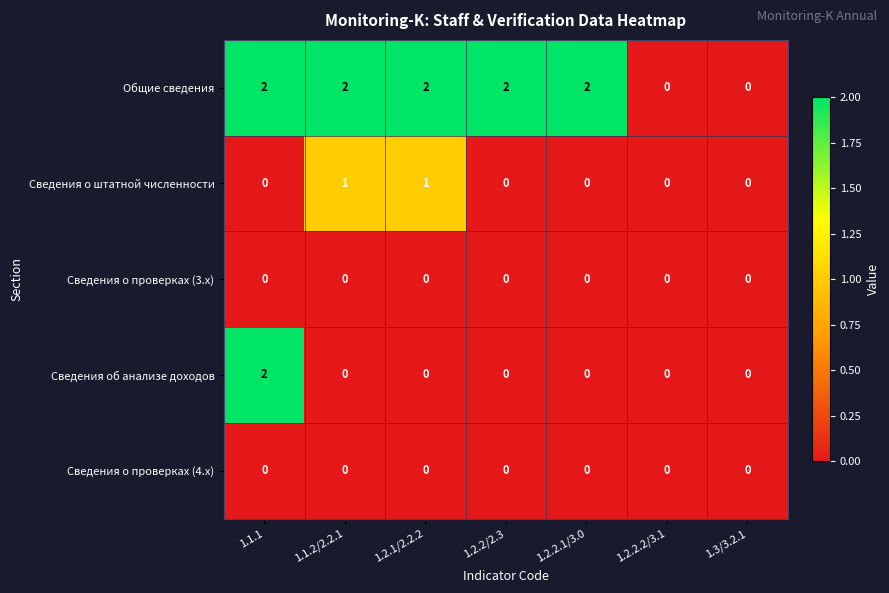

What is the spread (max minus min) of values at 1.1.2/2.2.1?

2